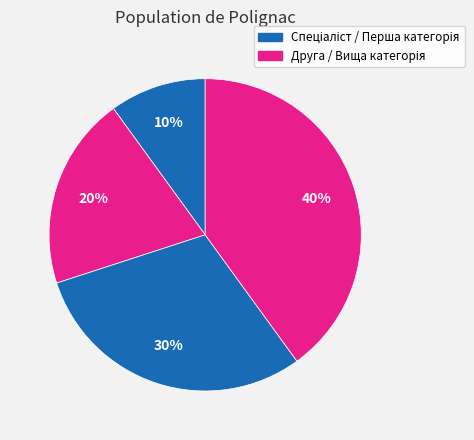

How many segments does this pie chart have?

4